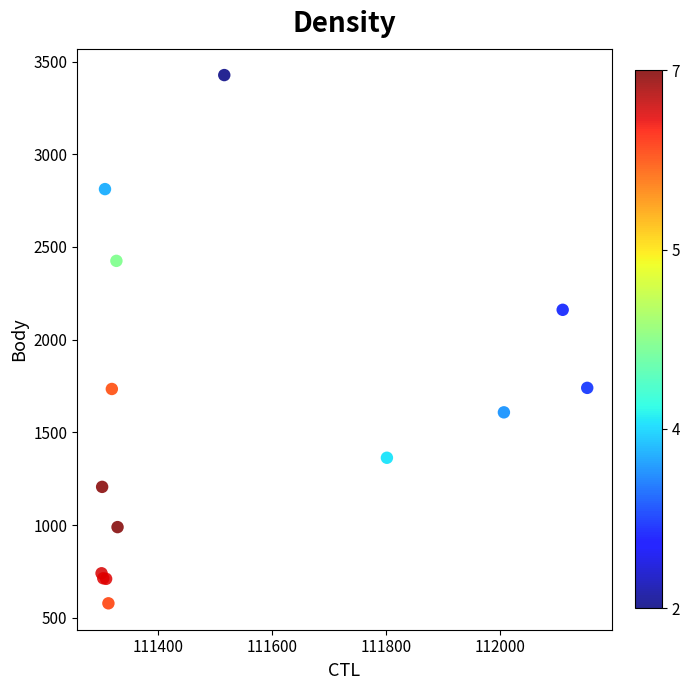

What Y value in the scatter plot is closest to 2002?

2161